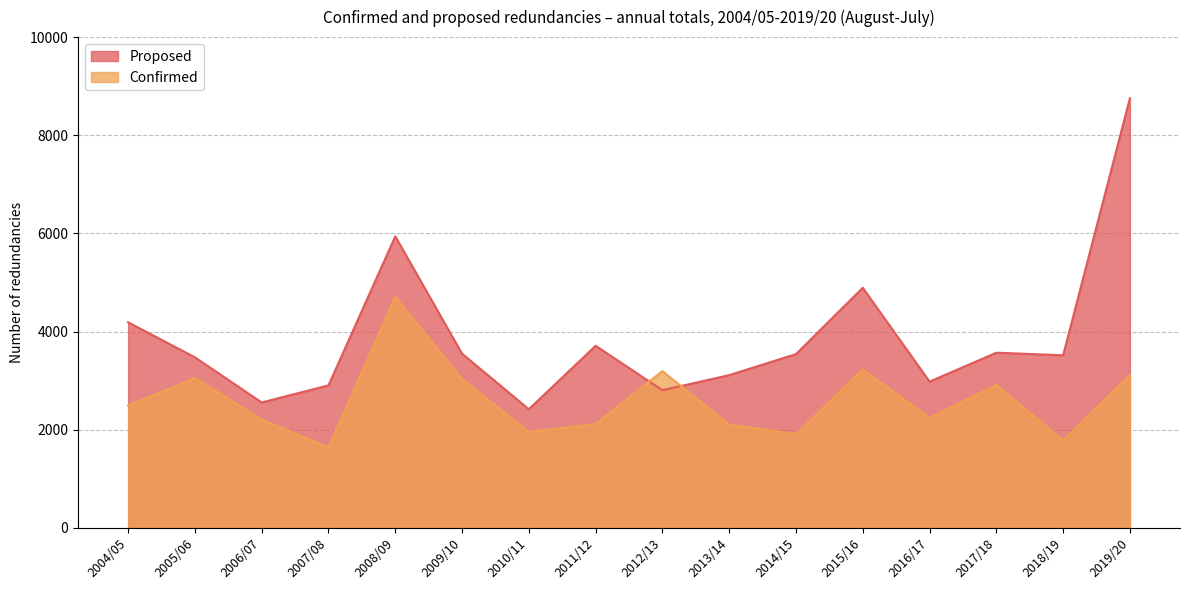

What is the label of the 9th point from the left?

2012/13